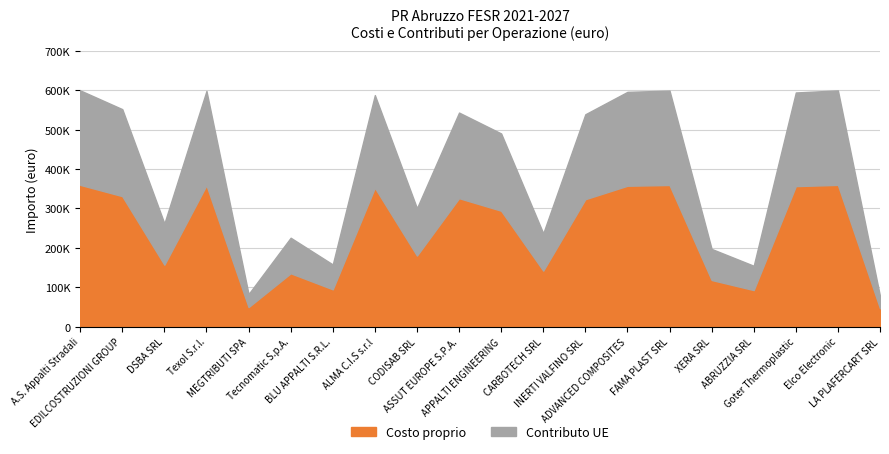

What is the difference between the maximum and second lowest values in the Costo totale series?

517435.0